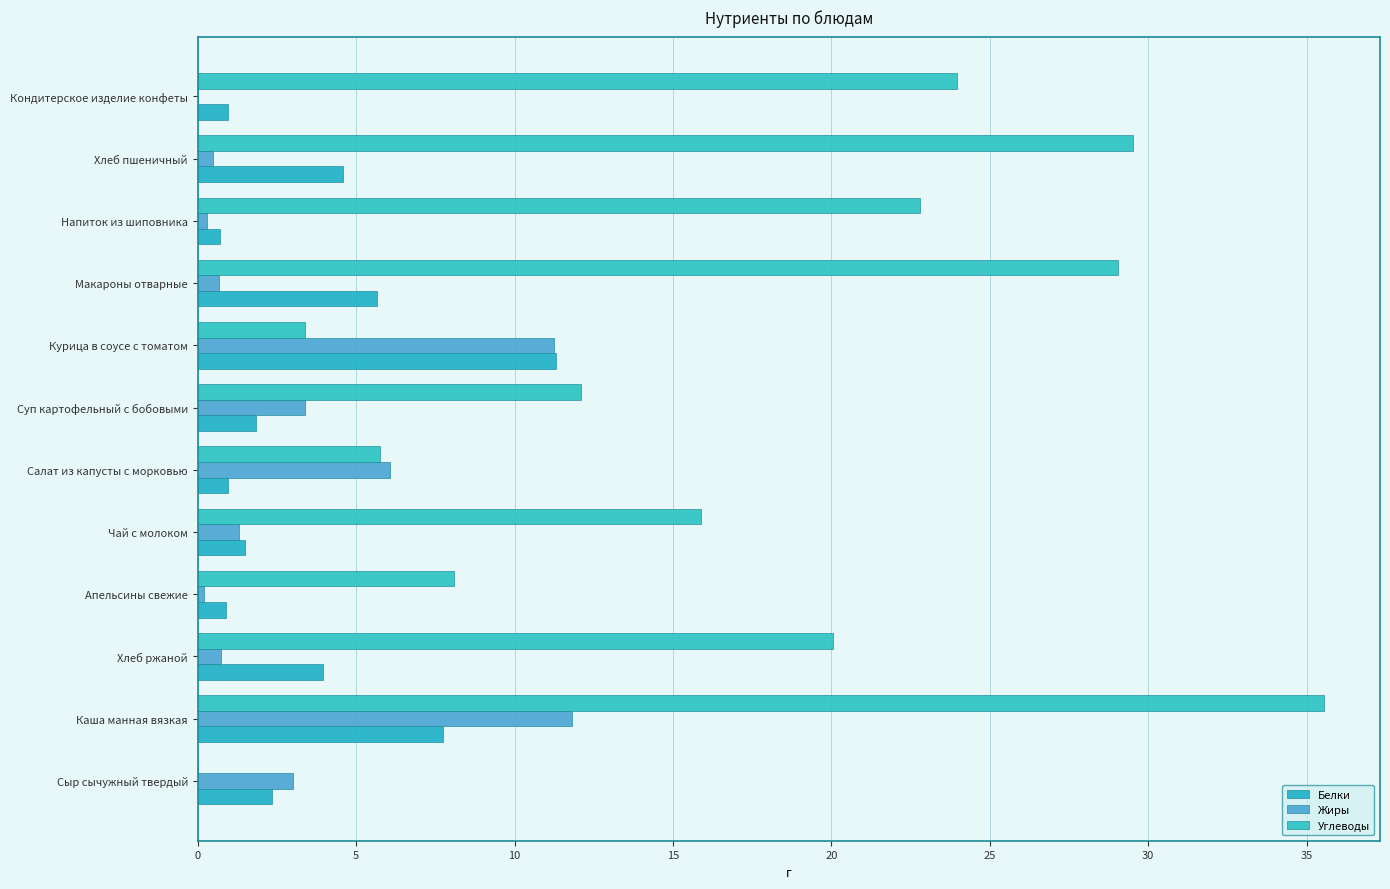

Reading left to right, list all the values displayed in this chart.

Белки: 2.3	7.7	4.0	0.9	1.5	1.0	1.8	11.3	5.7	0.7	4.6	1.0
Жиры: 3.0	11.8	0.7	0.2	1.3	6.1	3.4	11.2	0.7	0.3	0.5	0.0
Углеводы: 0.0	35.5	20.0	8.1	15.9	5.8	12.1	3.4	29.0	22.8	29.5	23.9